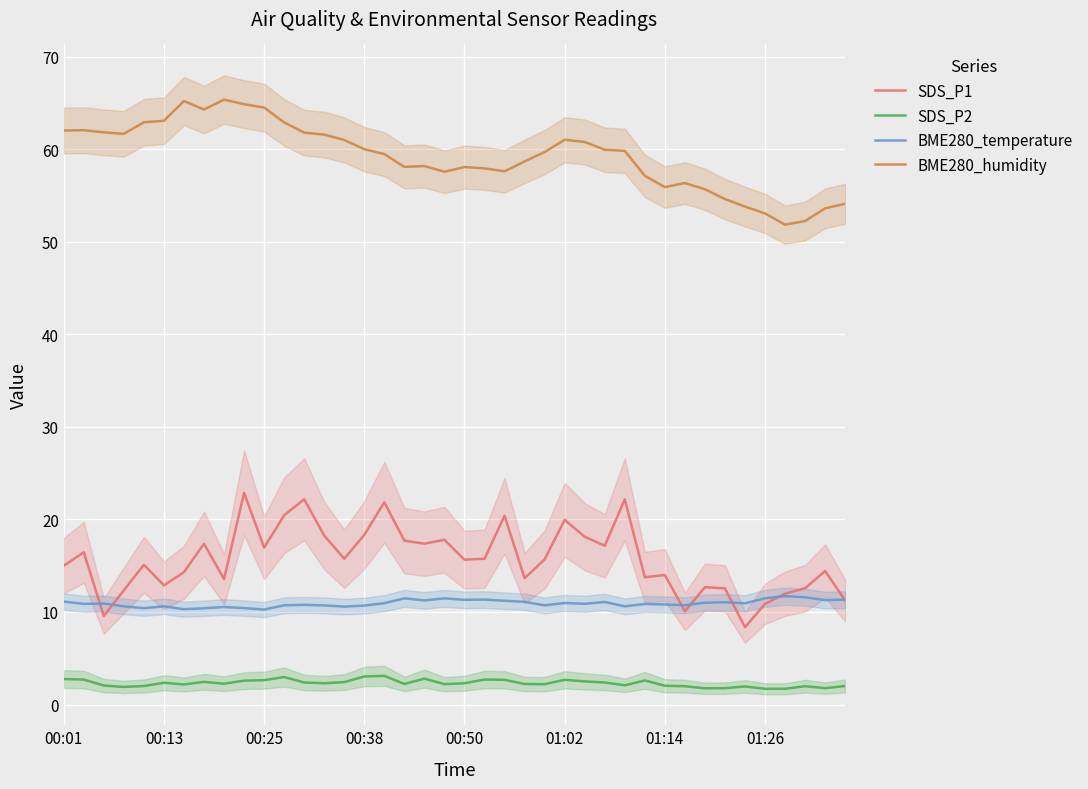

Count the number of data series in this chart.

4